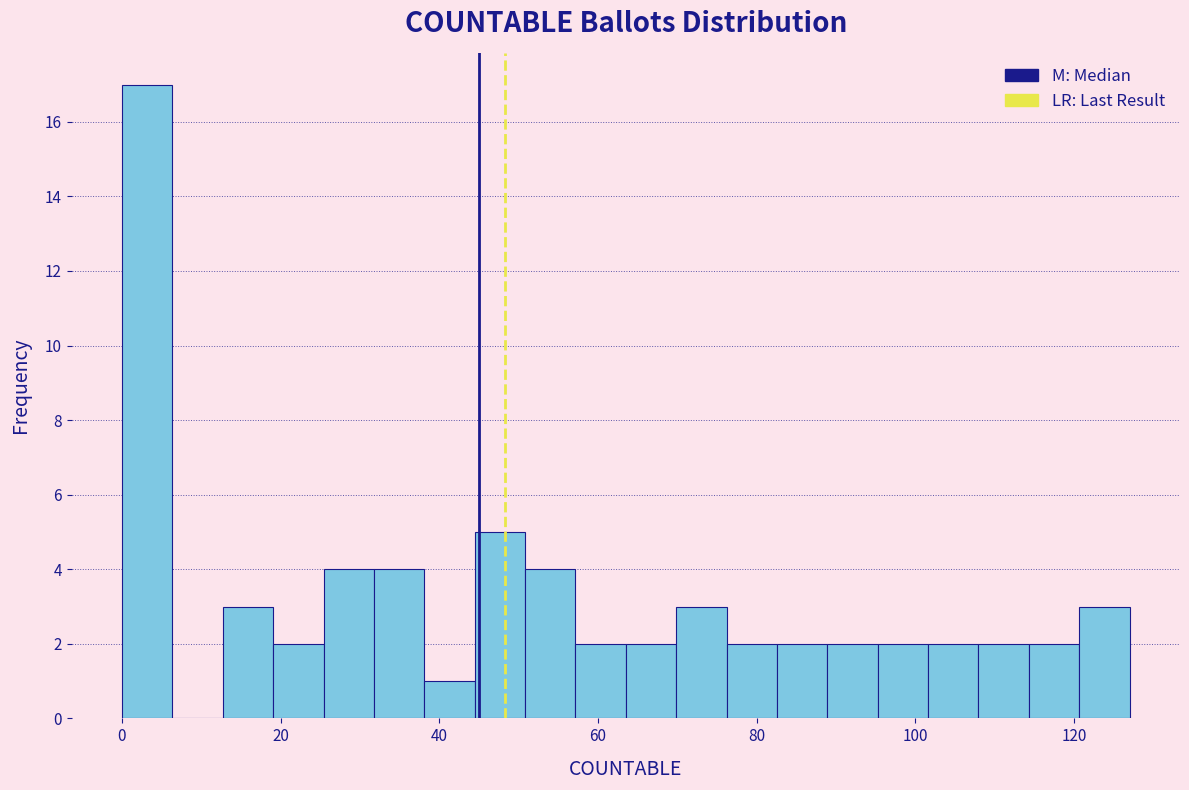

Around what value on the x-axis is the tallest bar? Give the approximate position of its centre, as read against the axis.

4